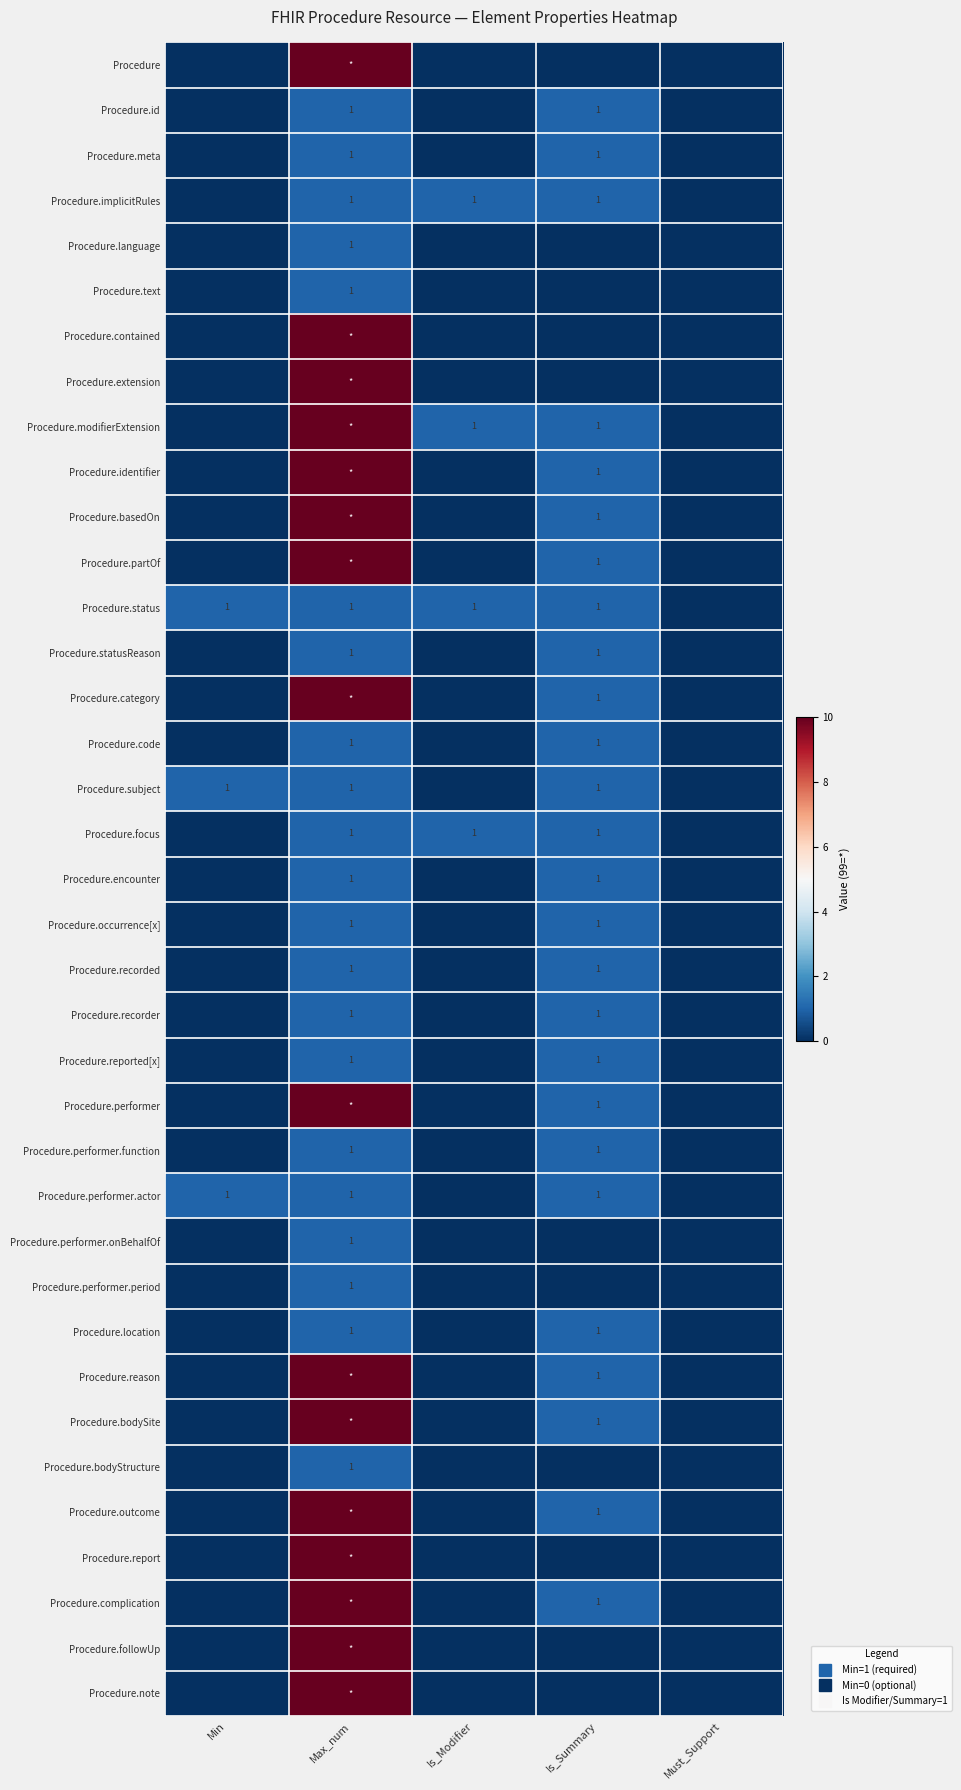

At how many categories does at least one series exceed 8?

1